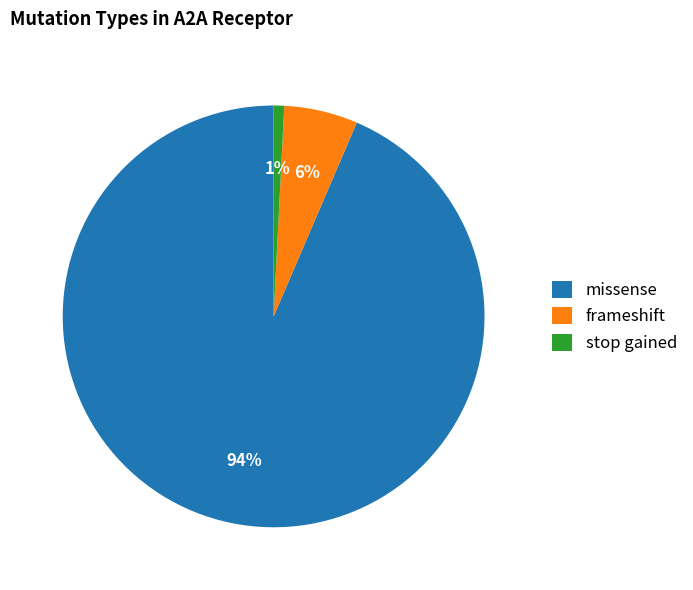

Does any single category account for the majority?

Yes